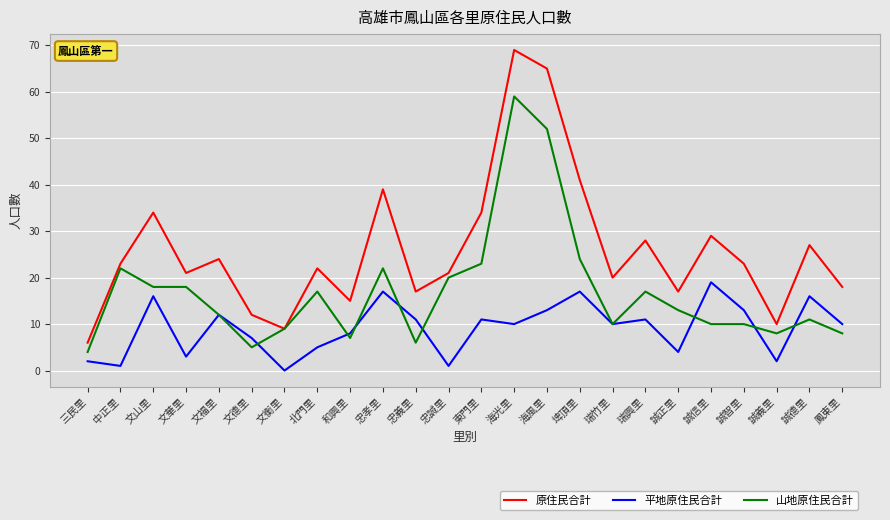

What is the sum of all 原住民合計 values?

624